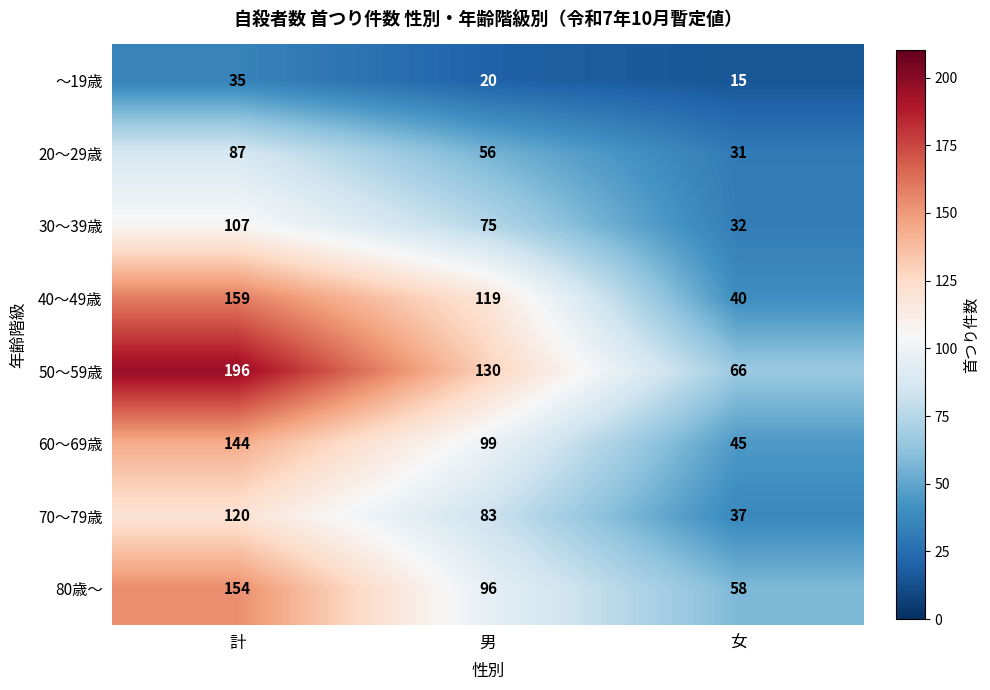

Count the 50～59歳 values in the range 66 to 196.

3